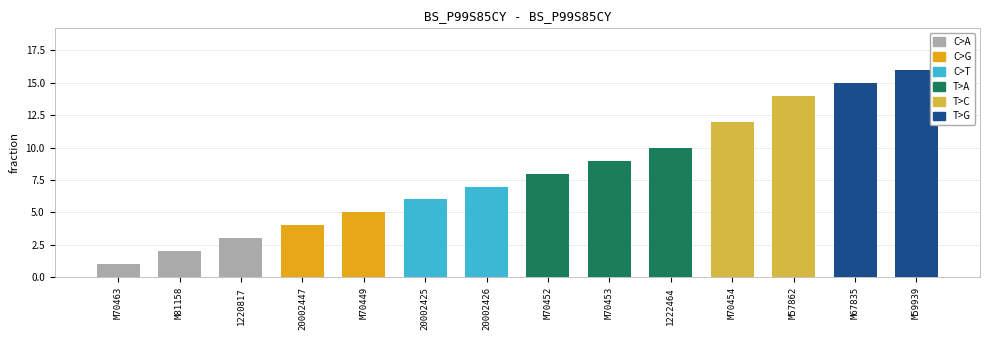

How many data points are less than 8?

7